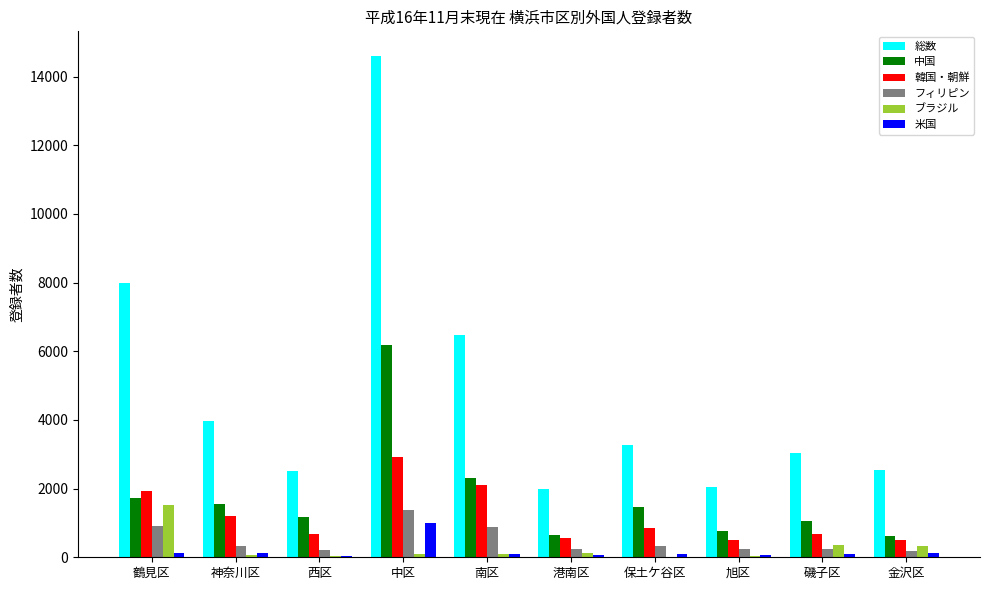

What is the highest value of the 総数 series?

14591